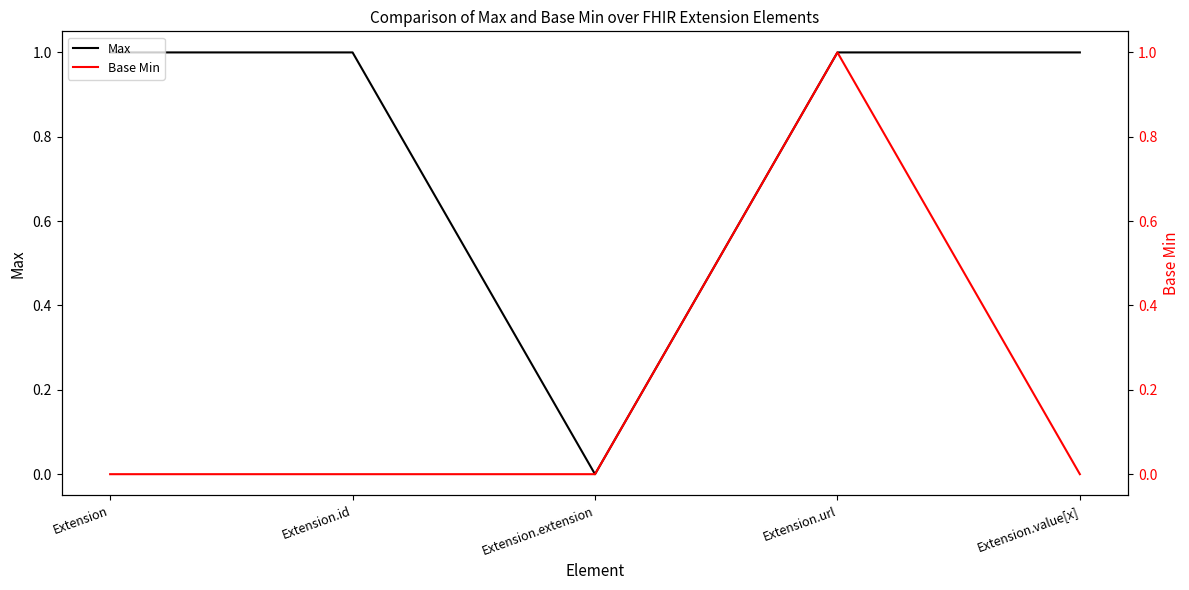

Which category has the lowest value in the Base Min series?

Extension